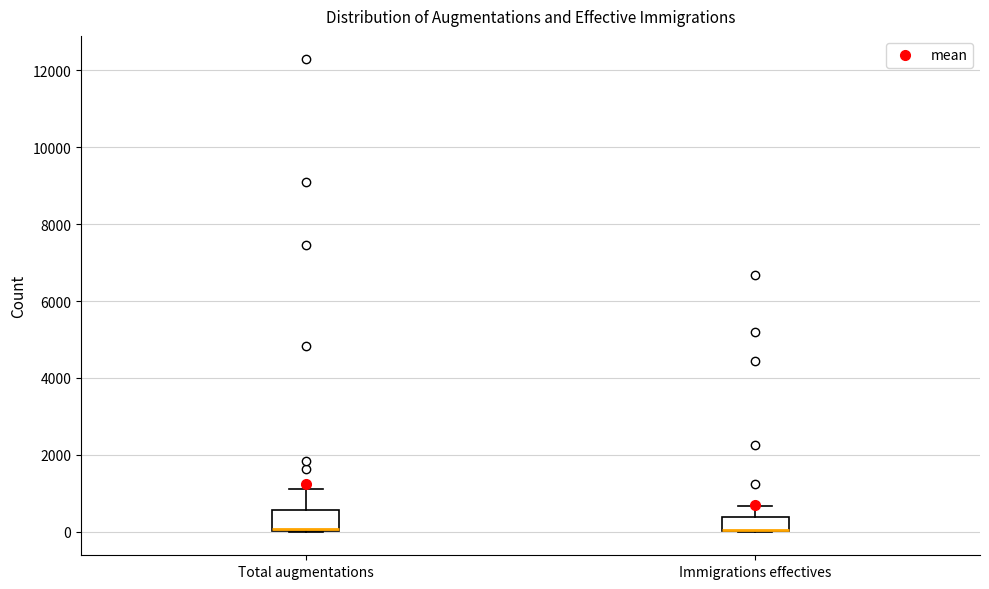

Where is the upper edge of the box for Immigrations effectives on the y-axis? The values are not printed on the chart, so give them approximately, as read against the axis.

400